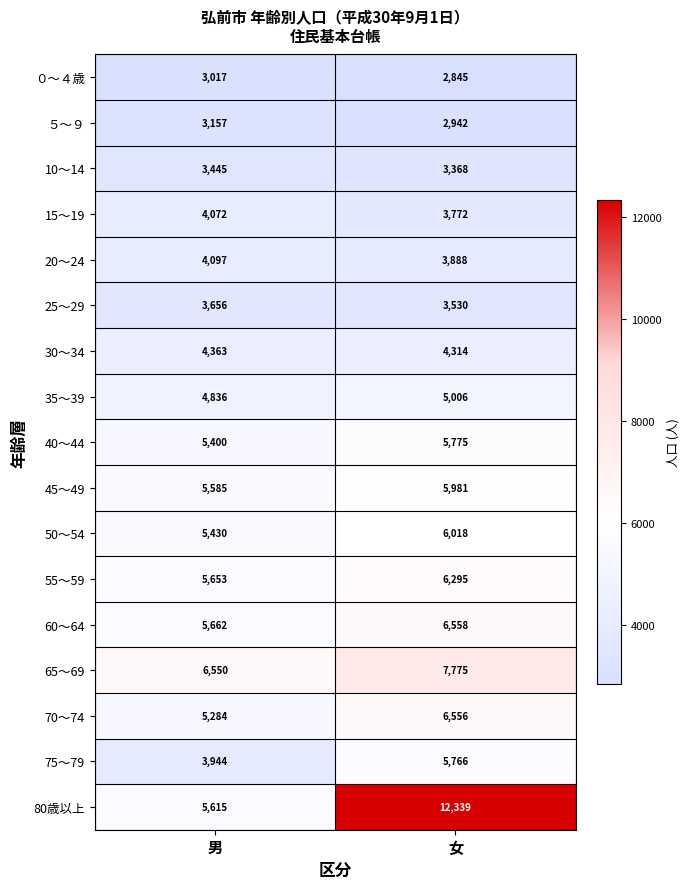

What value does the 60～64 series have at 男?

5662